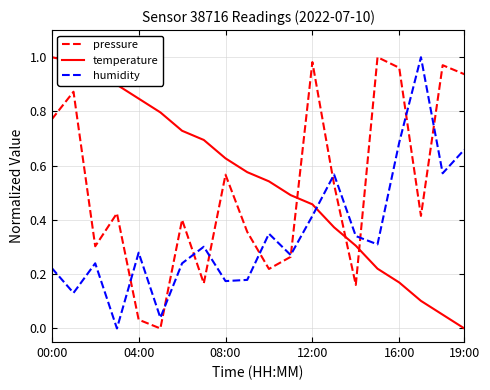

After their last crossing, which series has the higher values: pressure or temperature?

pressure